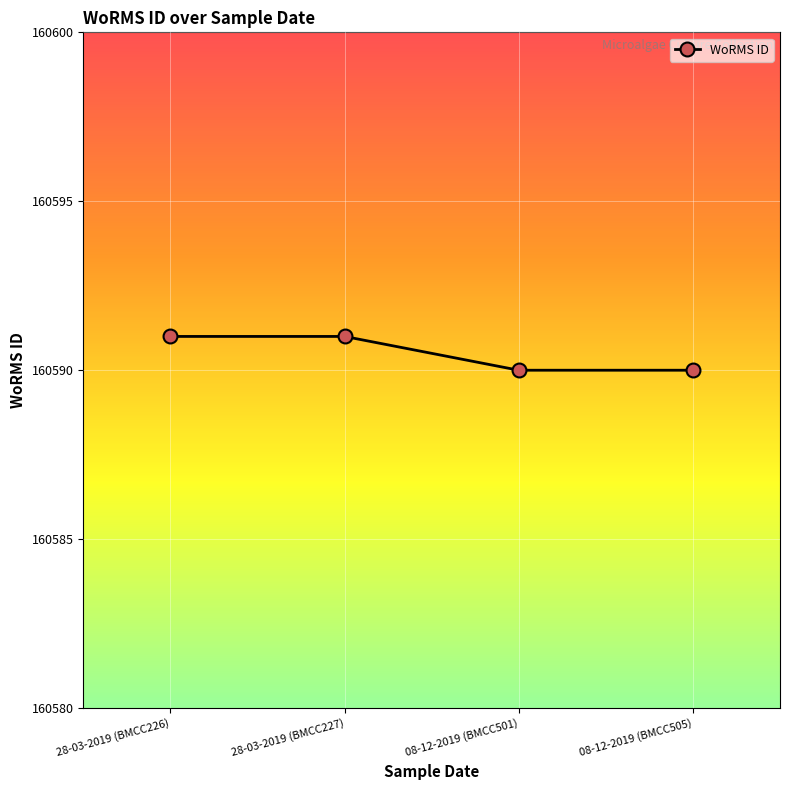

Is it true that the value at 28-03-2019 (BMCC227) is 237200?

False